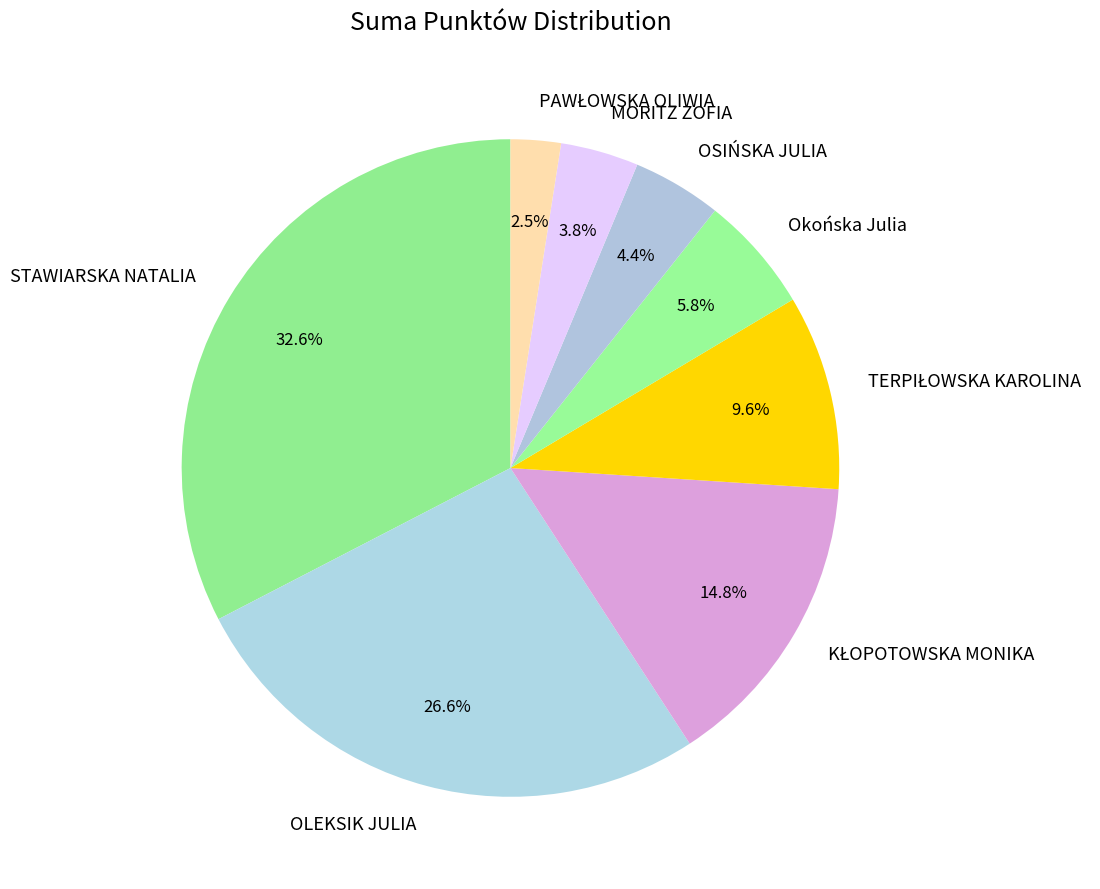

Does any single category account for the majority?

No